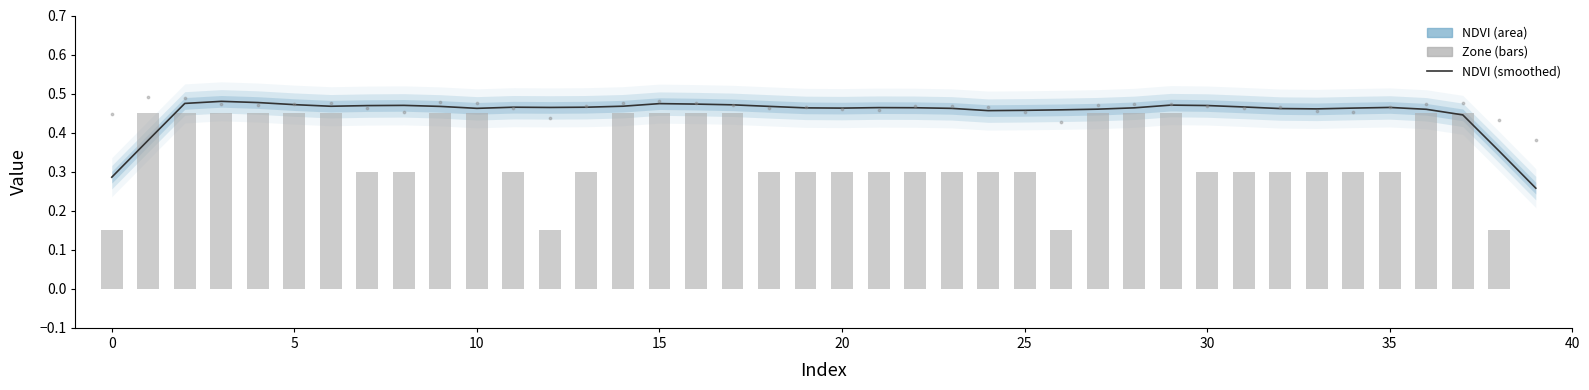

Is the value of Zone at 28 greater than the value of NDVI (smoothed) at 33?

No